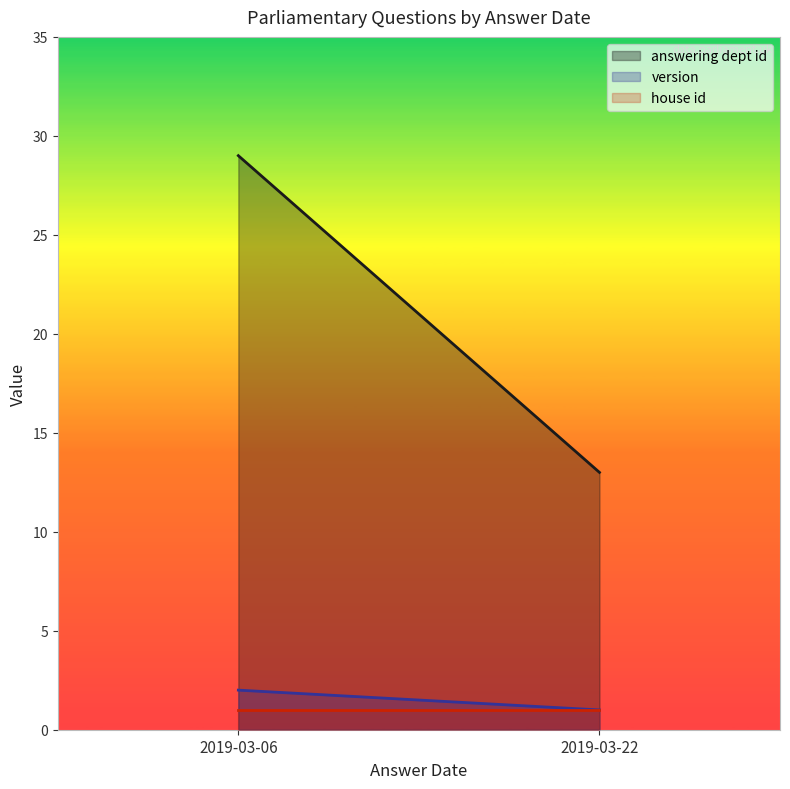

Rank the categories by version value from highest to lowest.

2019-03-06, 2019-03-22